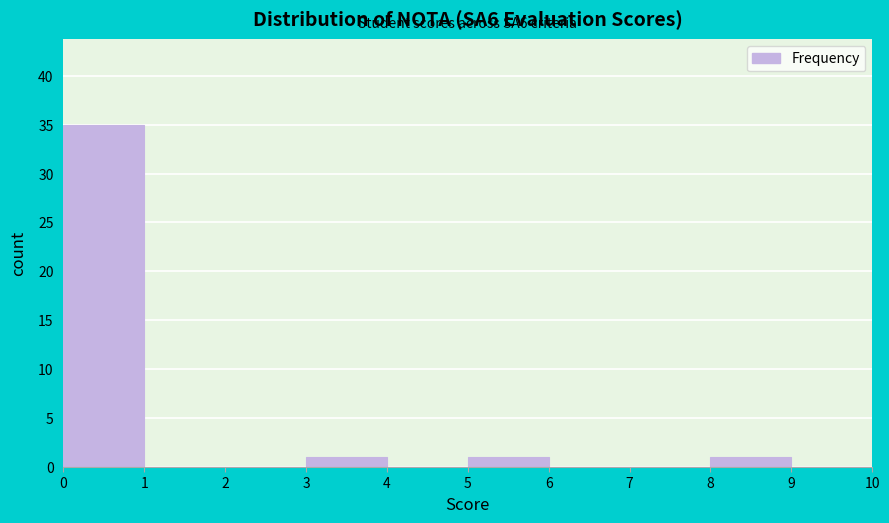

Over which range of the x-axis is the bar tallest?

0 to 1